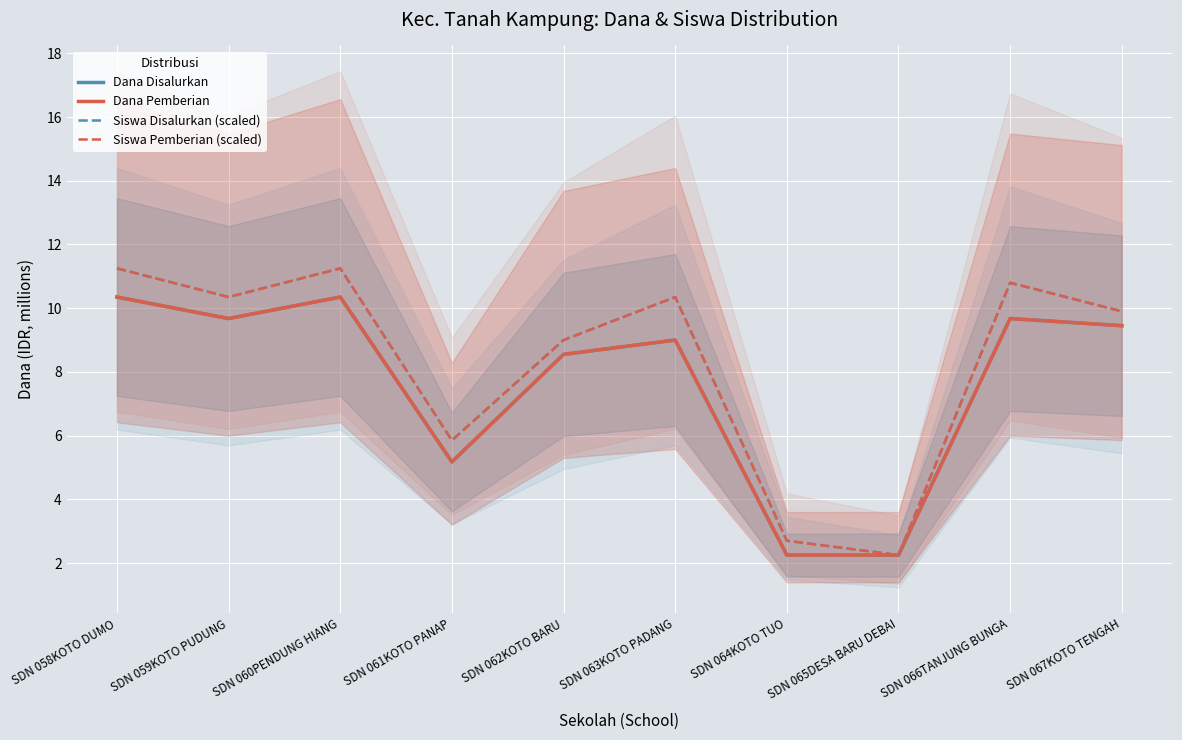

List the labels in order of Siswa Disalurkan (scaled) value, smallest first.

SDN 065DESA BARU DEBAI, SDN 064KOTO TUO, SDN 061KOTO PANAP, SDN 062KOTO BARU, SDN 067KOTO TENGAH, SDN 059KOTO PUDUNG, SDN 063KOTO PADANG, SDN 066TANJUNG BUNGA, SDN 058KOTO DUMO, SDN 060PENDUNG HIANG